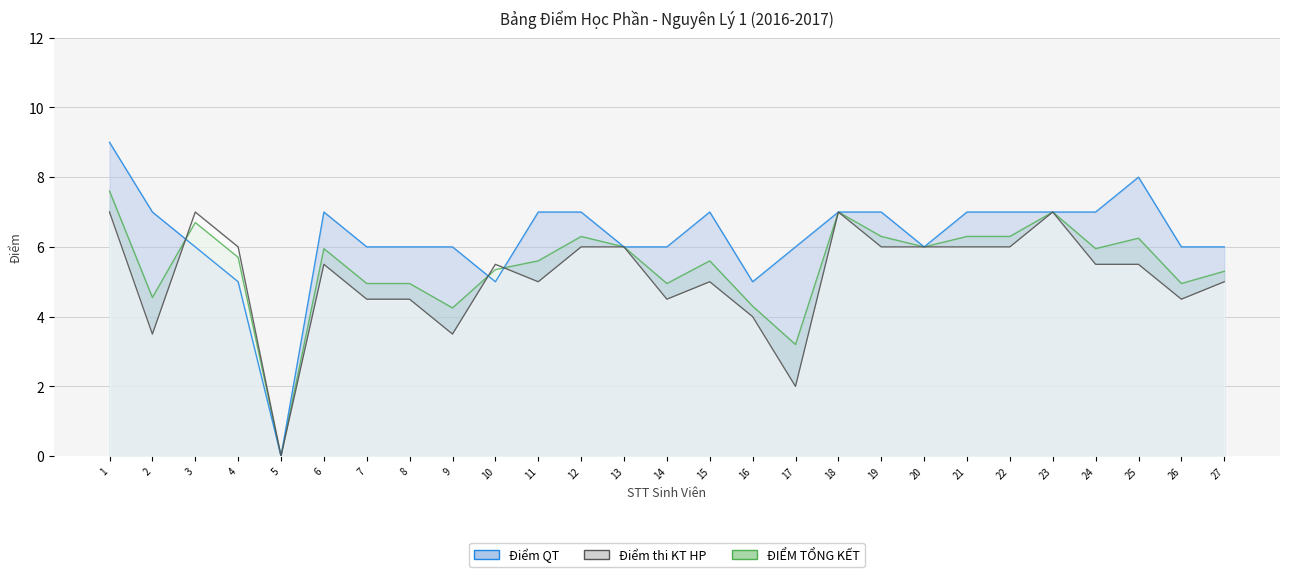

True or false: Điểm QT has a value of 12.5 at 19.

False